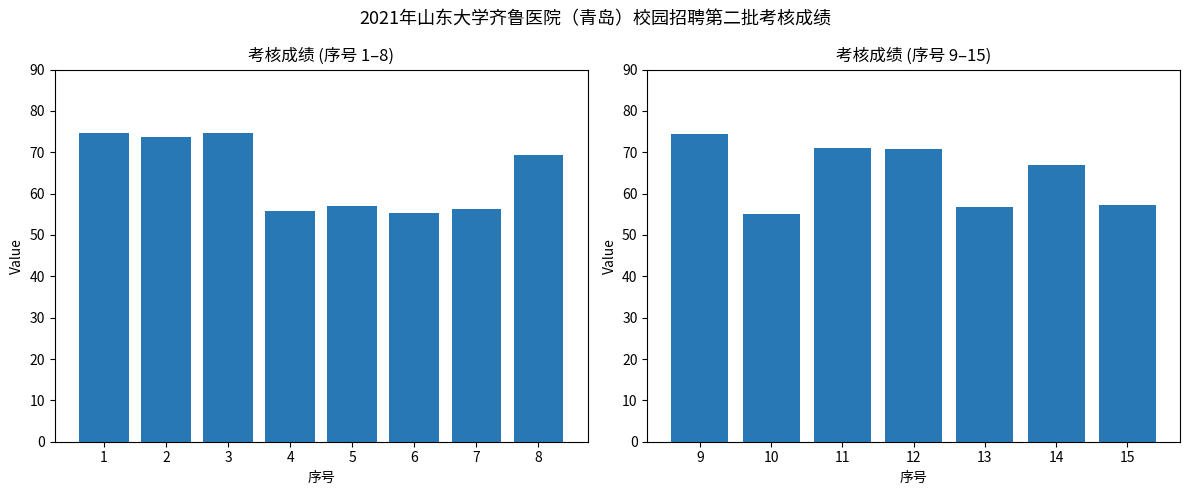

List the labels in order of value, smallest first.

10, 6, 4, 7, 13, 5, 15, 14, 8, 12, 11, 2, 9, 3, 1